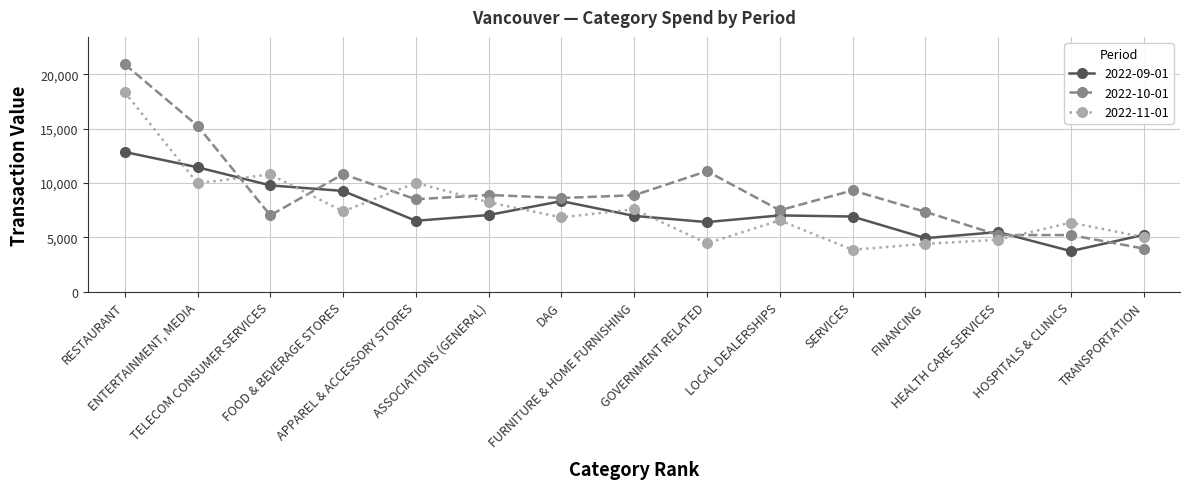

At which category does 2022-11-01 reach its first local valley?

ENTERTAINMENT, MEDIA